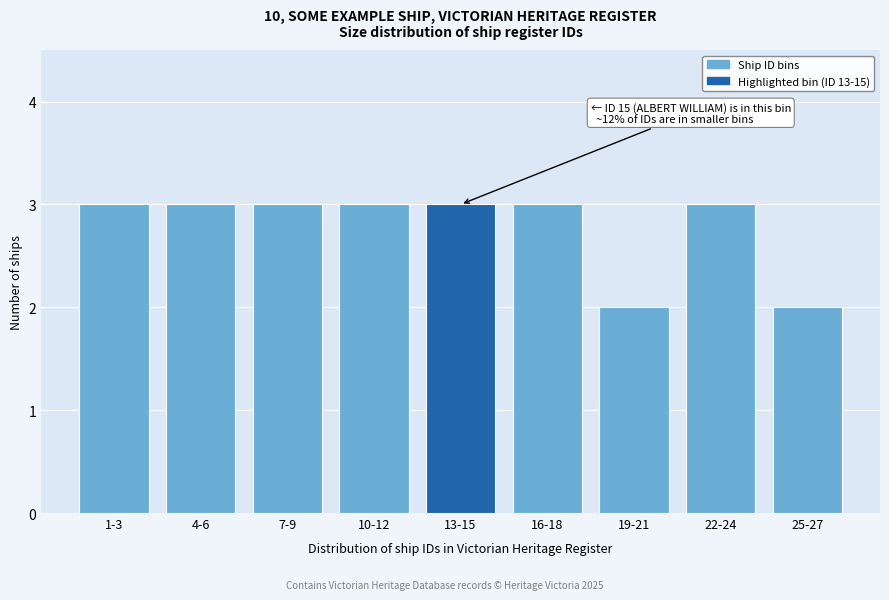

Reading left to right, transcribe all the data shown in this chart.

1-3=3	4-6=3	7-9=3	10-12=3	13-15=3	16-18=3	19-21=2	22-24=3	25-27=2